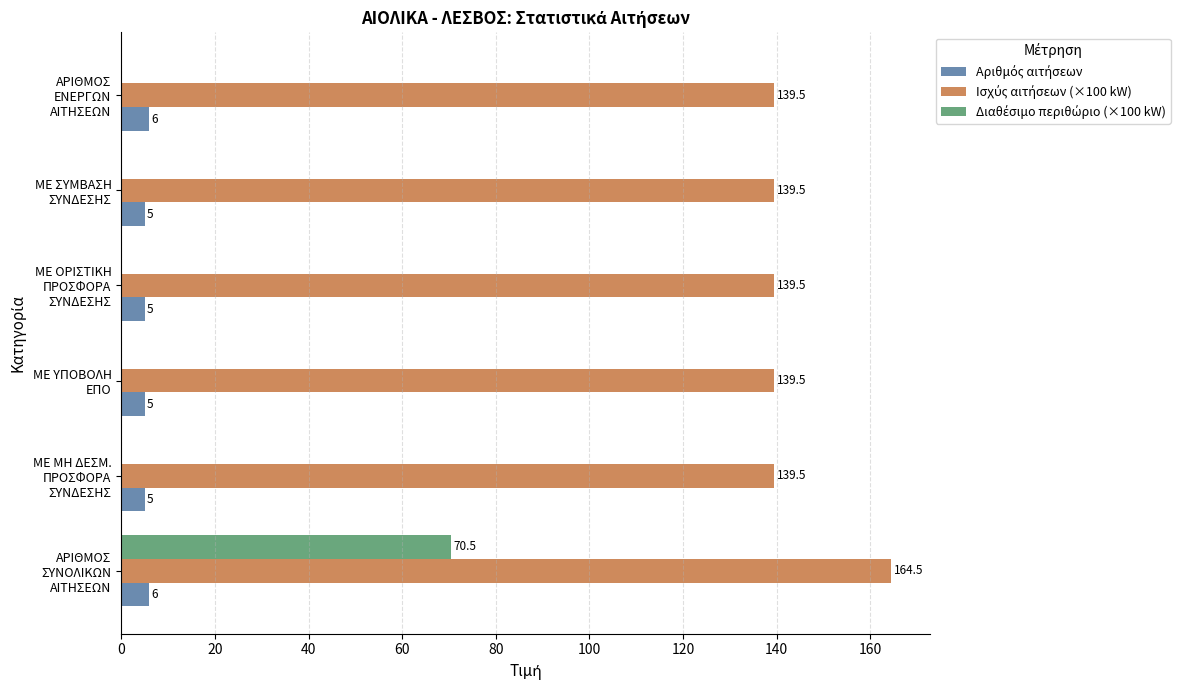

What is the maximum value shown in the chart?

164.5